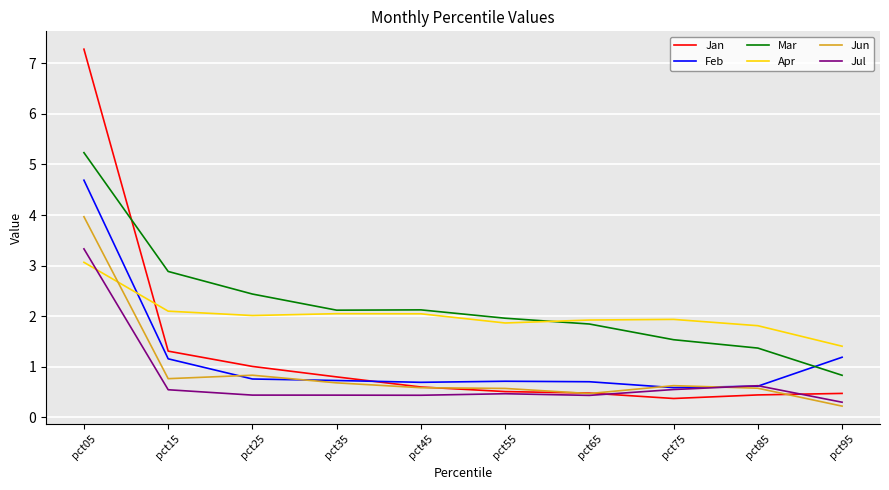

At which label does Jun reach its minimum?

pct95